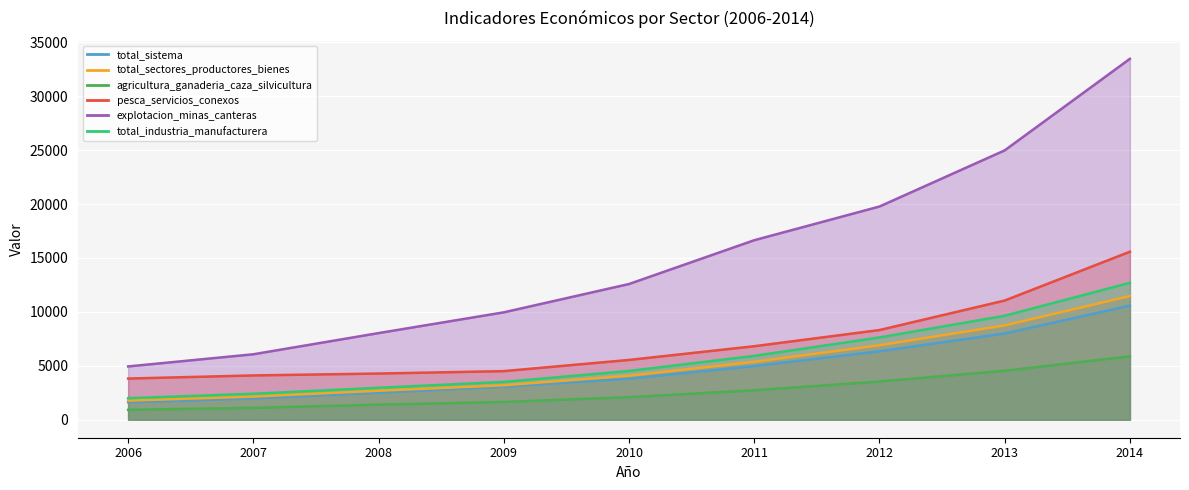

At which category does the chart reach its minimum across all series?

2006